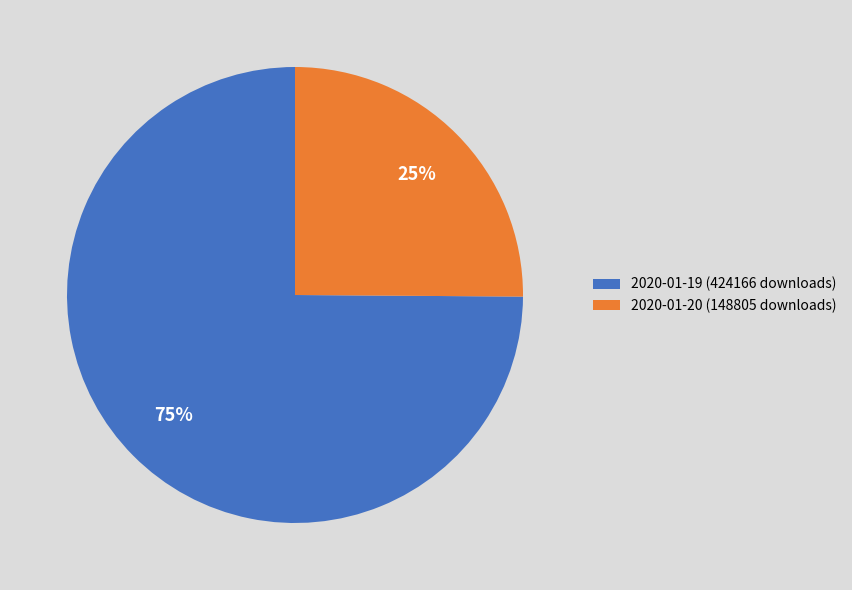

To the nearest percent, what portion does 2020-01-19 (424166 downloads) represent?

75%